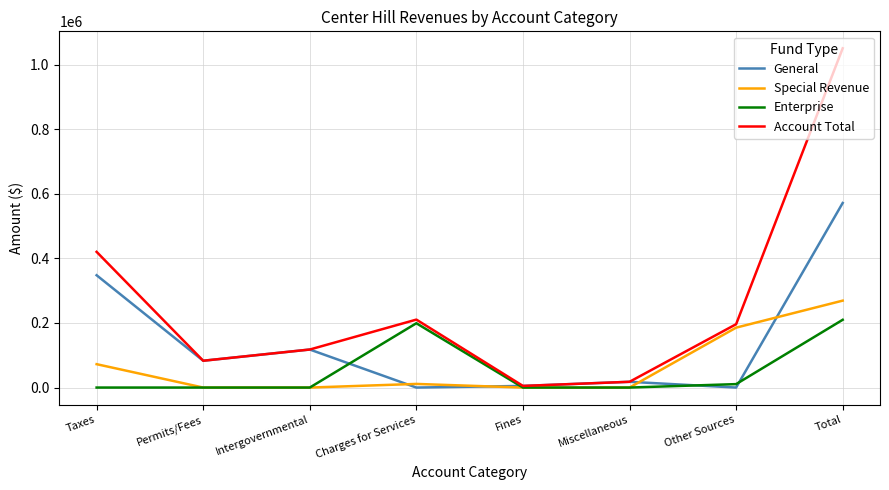

At which label is Special Revenue closest to 134589?

Other Sources